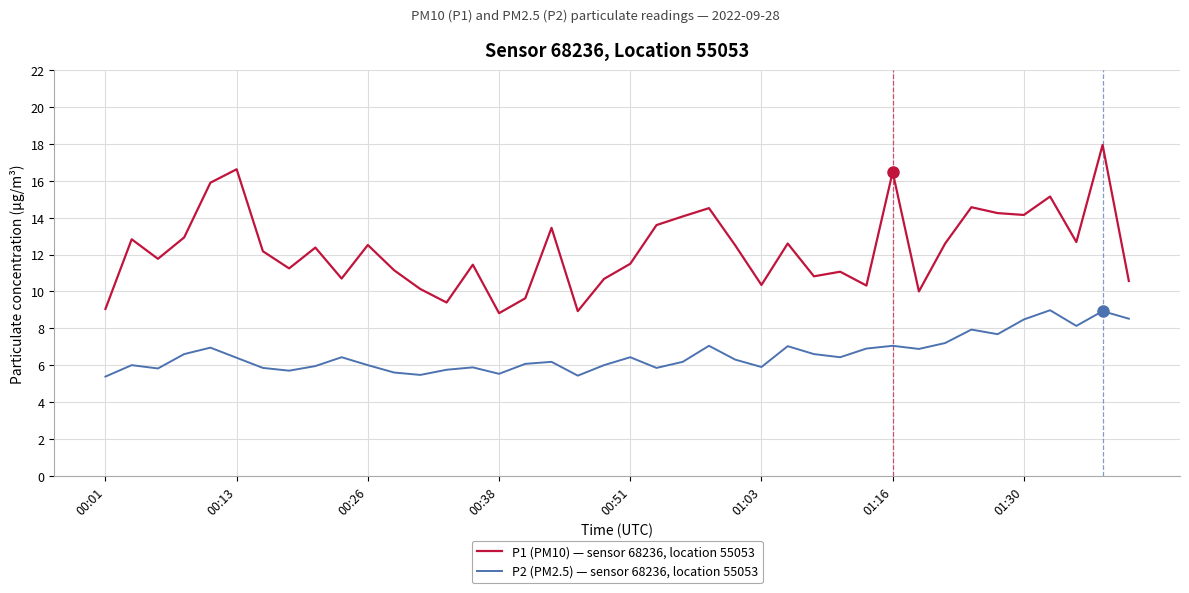

Count the number of data series in this chart.

2